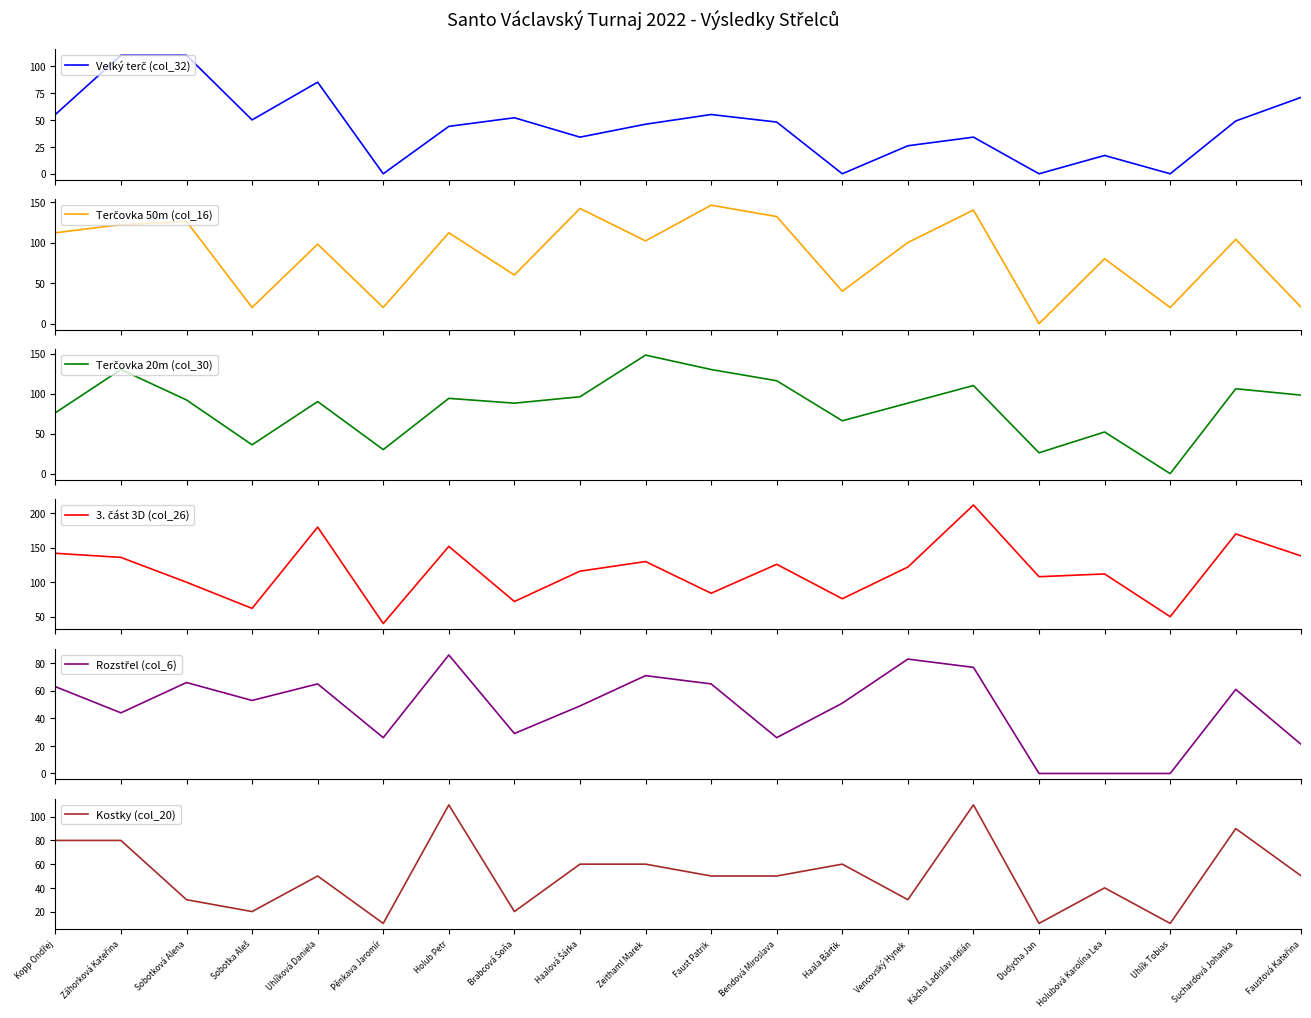

Does the chart display data point markers on the line(s)?

No